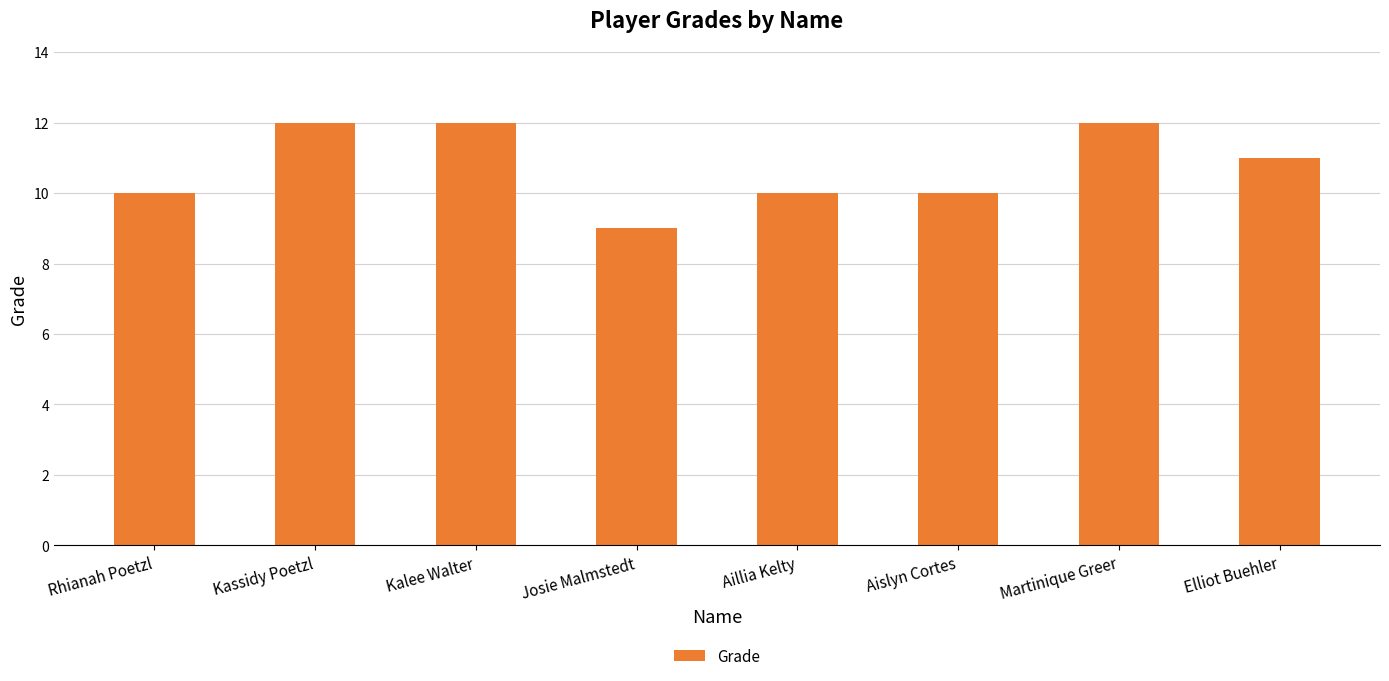

What is the approximate value at Aillia Kelty?

10